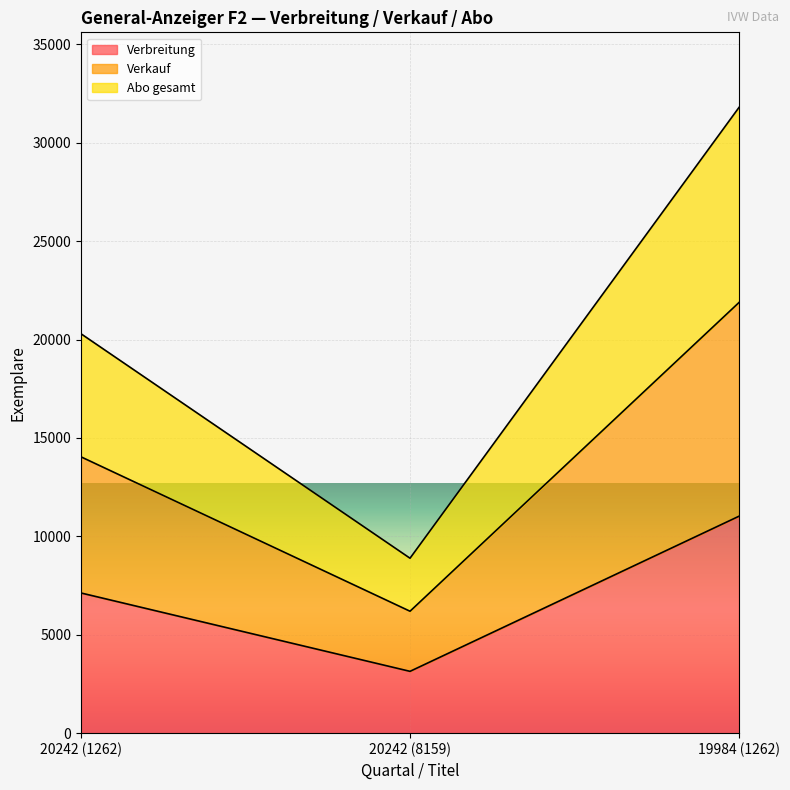

True or false: Verbreitung has a value of 7122 at 20242 (1262).

True